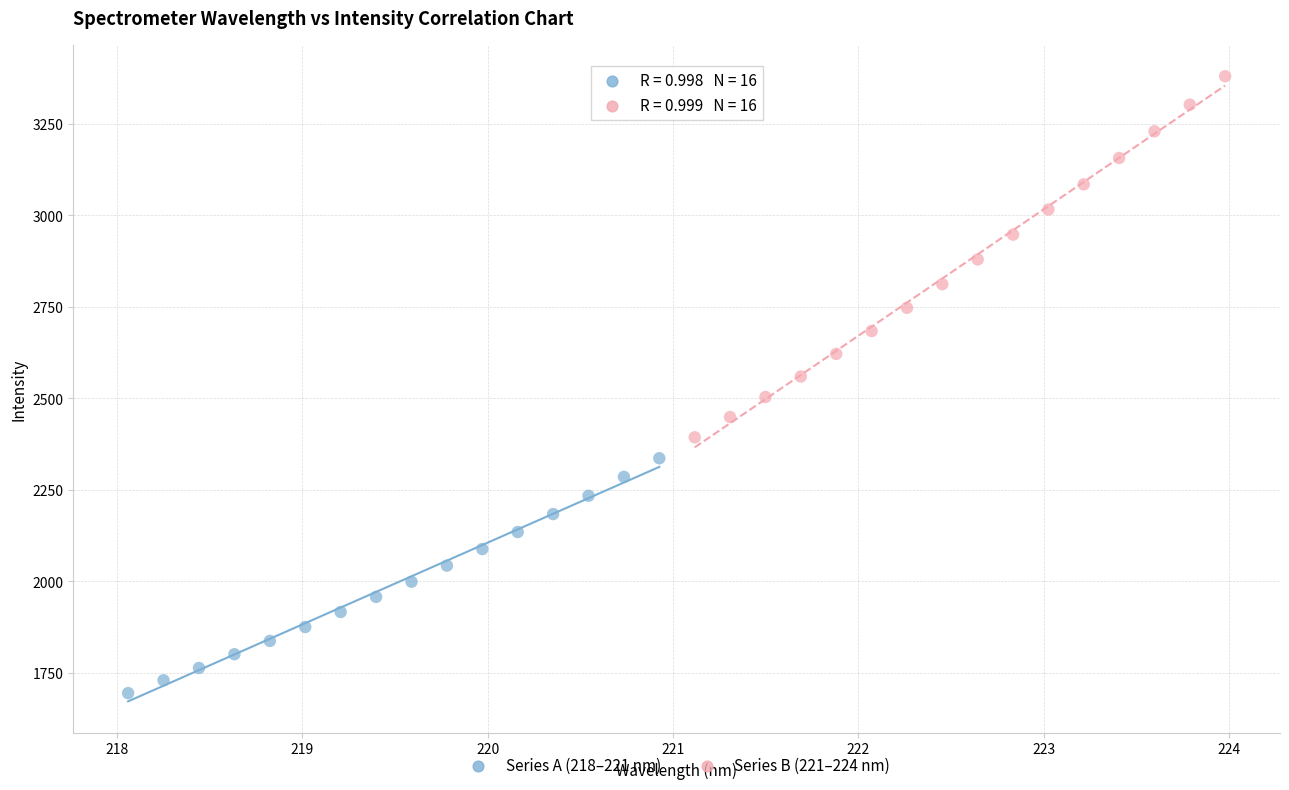

Which series reaches the minimum Y coordinate?

Series A (218–221 nm)